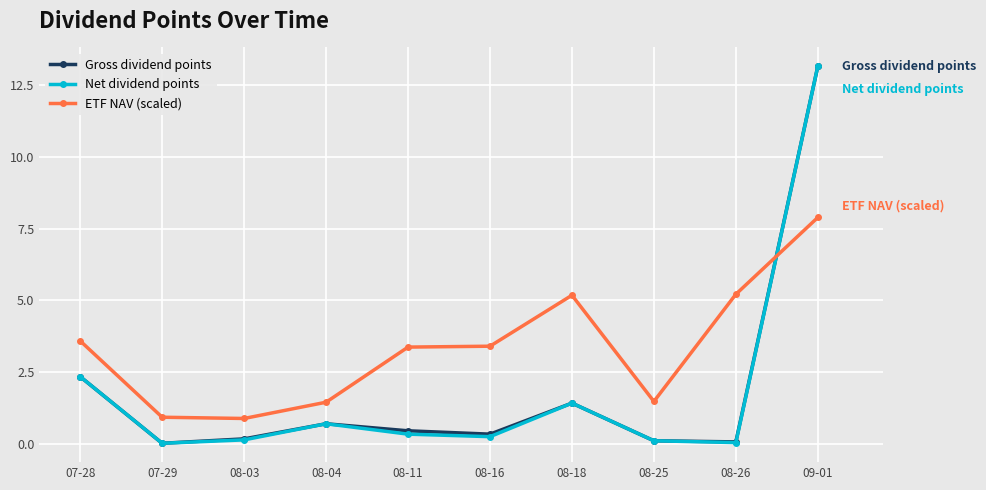

True or false: Gross dividend points has more than 1 interior local peaks.

True